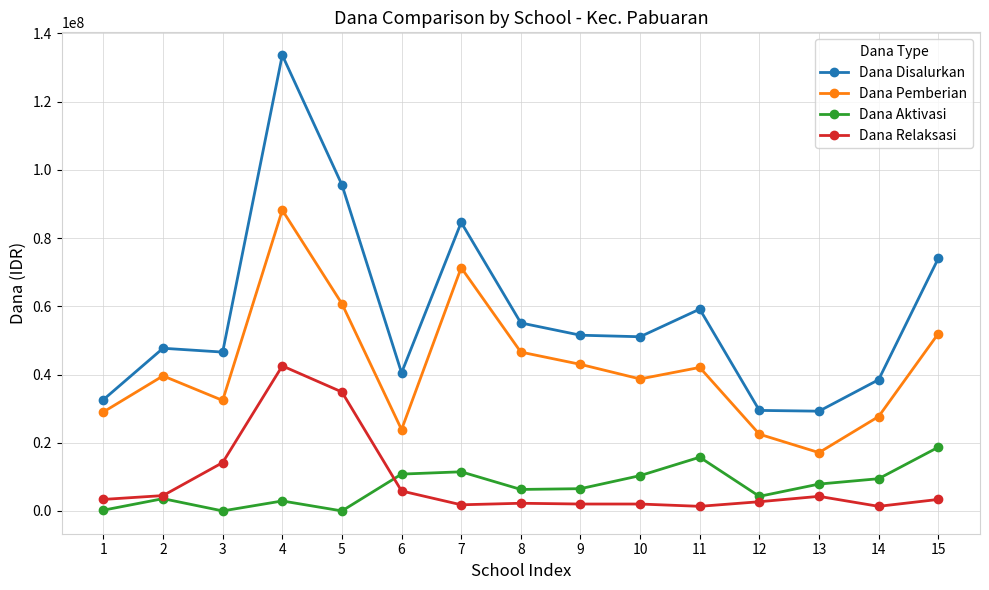

Count the number of data series in this chart.

4